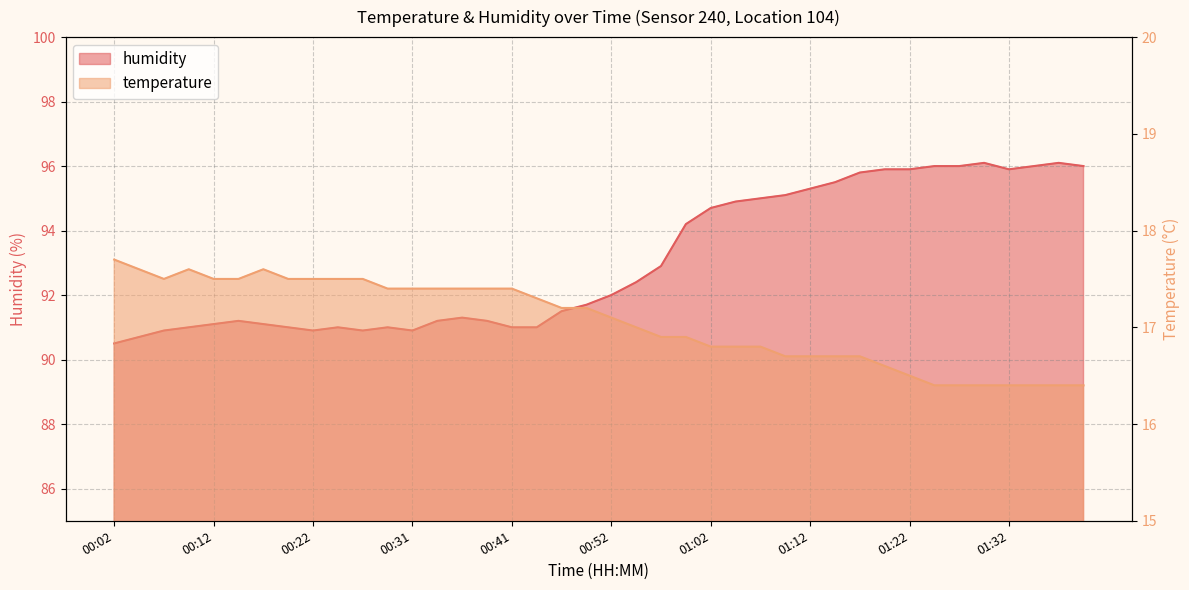

What is the lowest value of the humidity series?

90.5